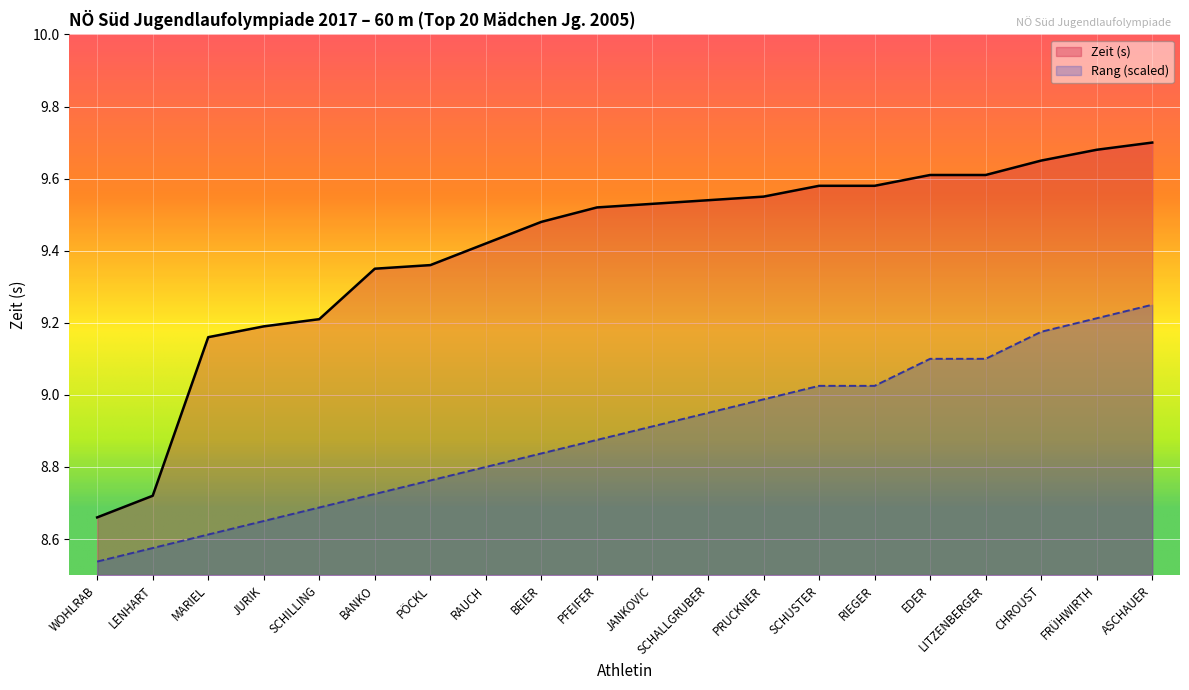

List the series in order of their overall mean, lowest first.

Rang (scaled), Zeit (s)